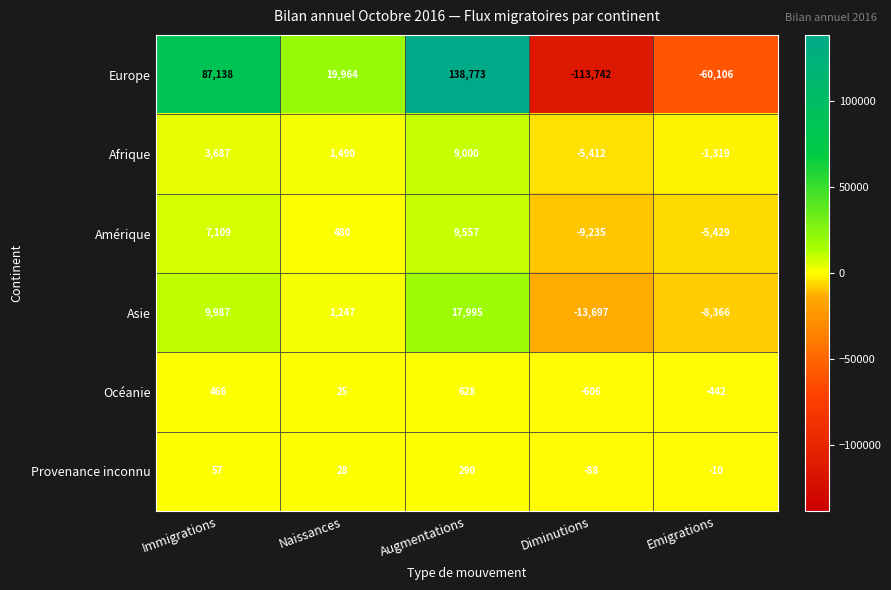

What is the total value across all series at Augmentations?

176243